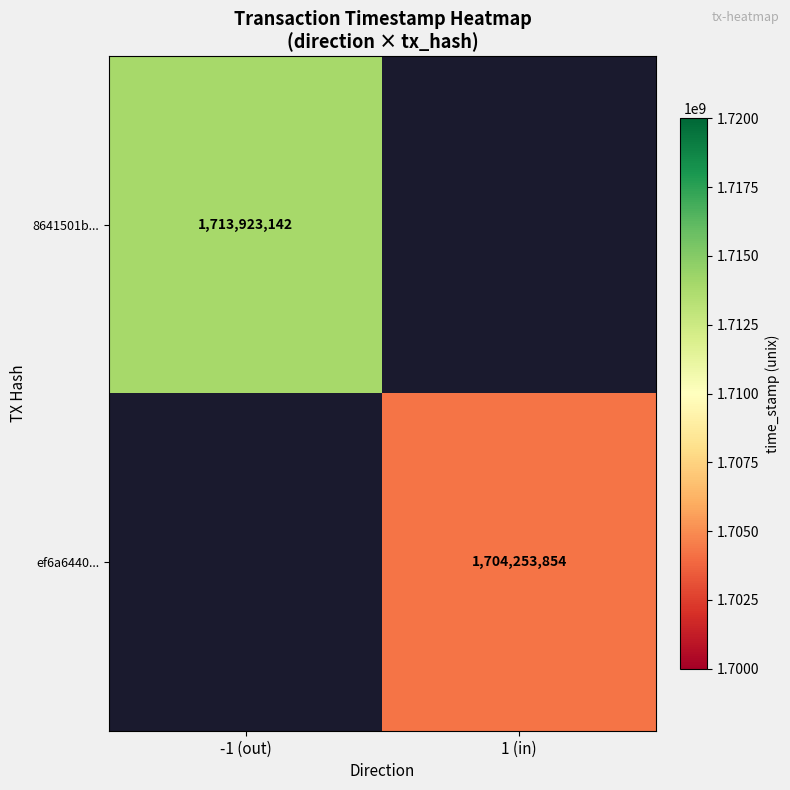

At how many categories does at least one series exceed 1705261510?

1